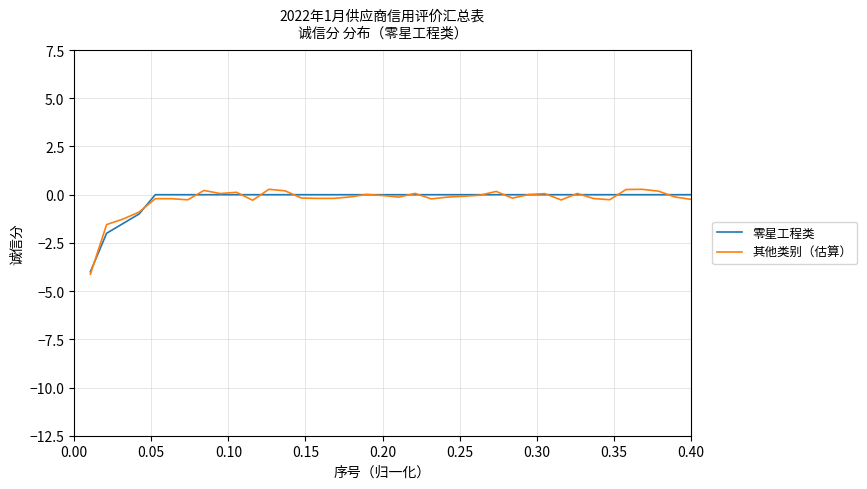

Which series has the widest spread of values?

其他类别（估算）